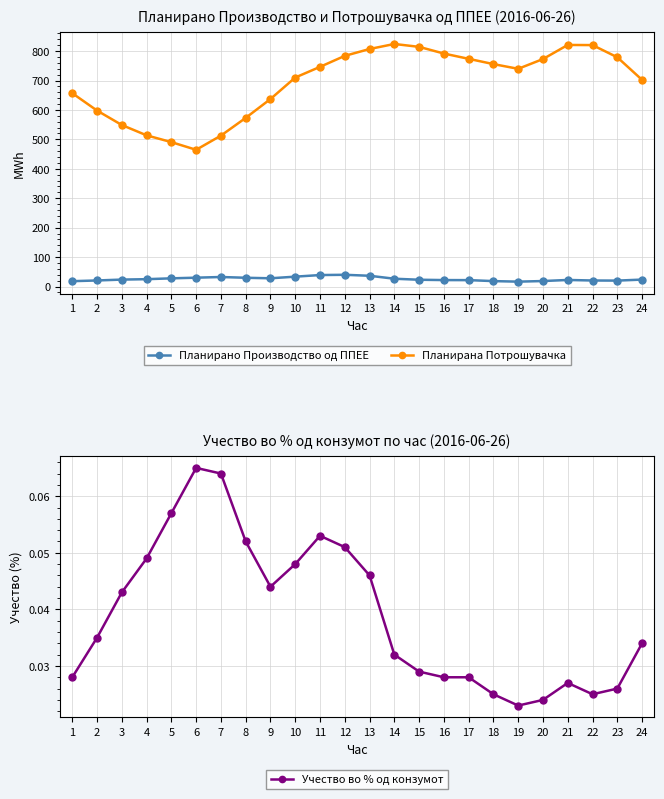

Is the value of Планирана Потрошувачка at 8 greater than the value of Планирано Производство од ППЕЕ at 14?

Yes